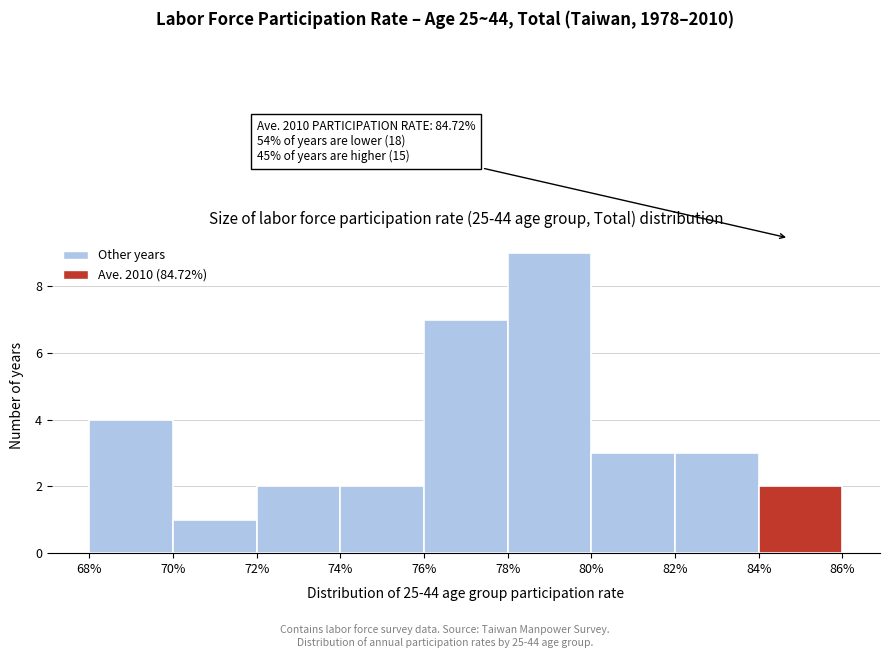

Over which range of the x-axis is the bar tallest?

78% to 80%